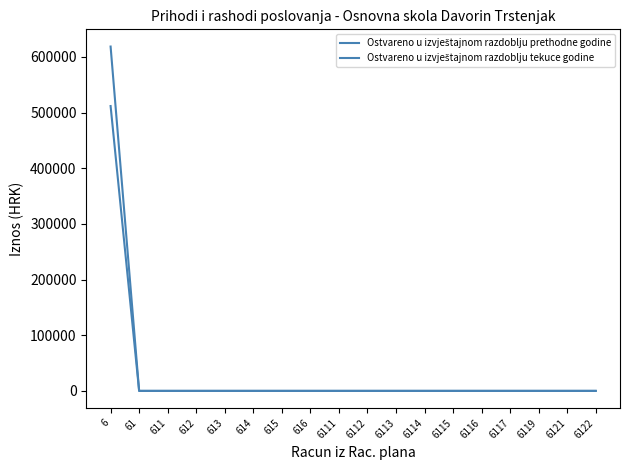

The value of Ostvareno u izvještajnom razdoblju tekuce godine at 6121 is -268133.4. True or false?

False